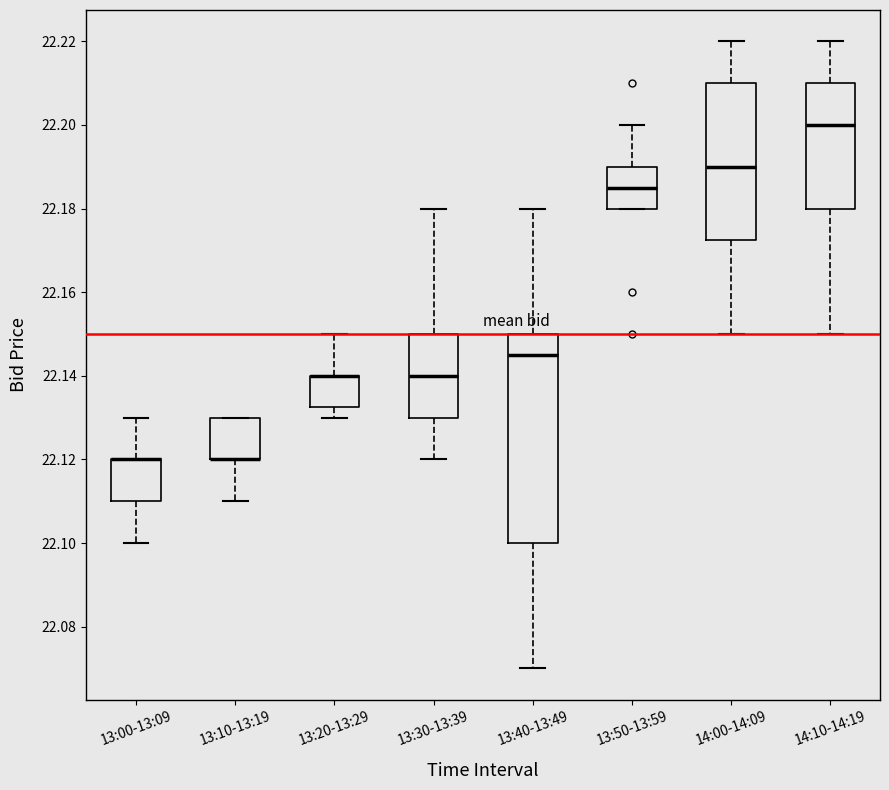

Reading left to right, read every box against the y-axis: the position of its median line, the range the box covers, and the ends of its whiskers. The values are not printed on the chart, so give them approximately, as read against the axis.

13:00-13:09: median 22.120 (drawn on the box's upper edge), box 22.110 to 22.120, whiskers 22.100 to 22.130
13:10-13:19: median 22.120 (drawn on the box's lower edge), box 22.120 to 22.130, whiskers 22.110 to 22.130
13:20-13:29: median 22.140 (drawn on the box's upper edge), box 22.132 to 22.140, whiskers 22.130 to 22.150
13:30-13:39: median 22.140, box 22.130 to 22.150, whiskers 22.120 to 22.180
13:40-13:49: median 22.146, box 22.100 to 22.150, whiskers 22.070 to 22.180
13:50-13:59: median 22.186, box 22.180 to 22.190, whiskers 22.180 to 22.200
14:00-14:09: median 22.190, box 22.172 to 22.210, whiskers 22.150 to 22.220
14:10-14:19: median 22.200, box 22.180 to 22.210, whiskers 22.150 to 22.220